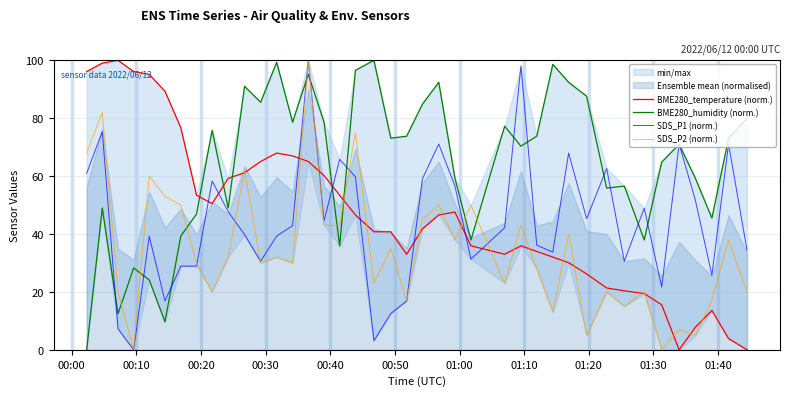

After their last crossing, which series has the higher values: BME280_temperature (norm.) or SDS_P1 (norm.)?

SDS_P1 (norm.)